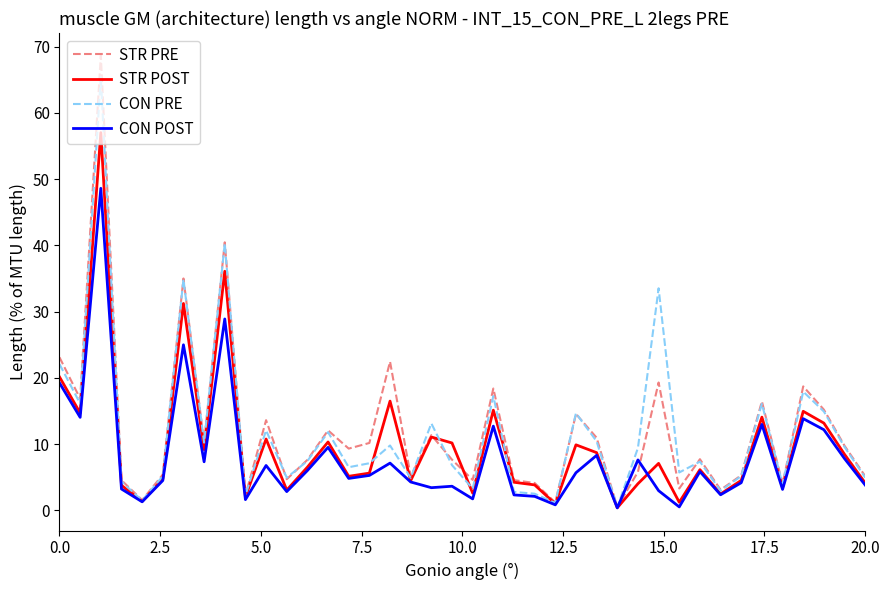

Rank the series by their maximum value, from highest to lowest.

STR PRE, CON PRE, STR POST, CON POST